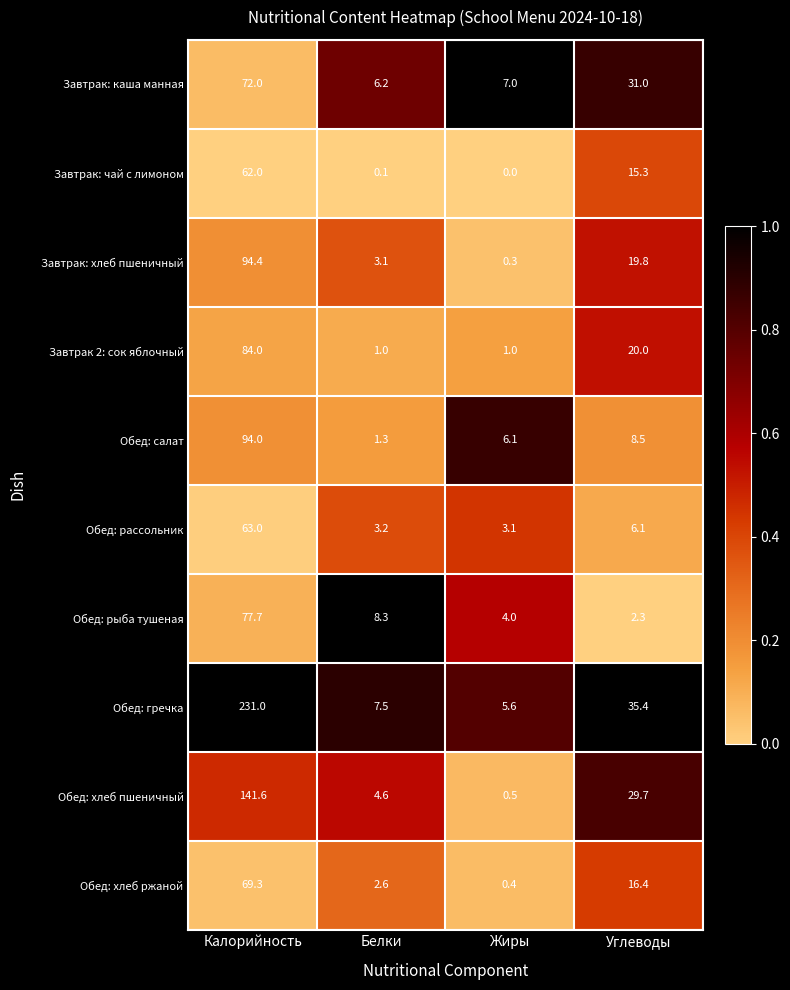

Rank the series by their maximum value, from lowest to highest.

Завтрак: чай с лимоном, Обед: рассольник, Обед: хлеб ржаной, Завтрак: каша манная, Обед: рыба тушеная, Завтрак 2: сок яблочный, Обед: салат, Завтрак: хлеб пшеничный, Обед: хлеб пшеничный, Обед: гречка